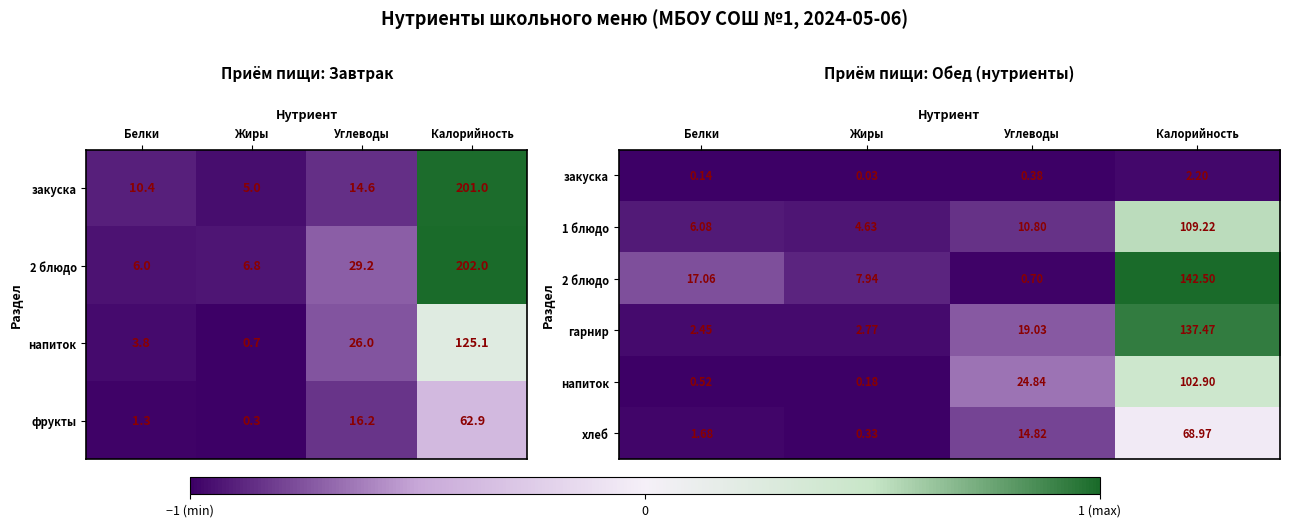

Which category has the lowest value in the гарнир series?

Белки